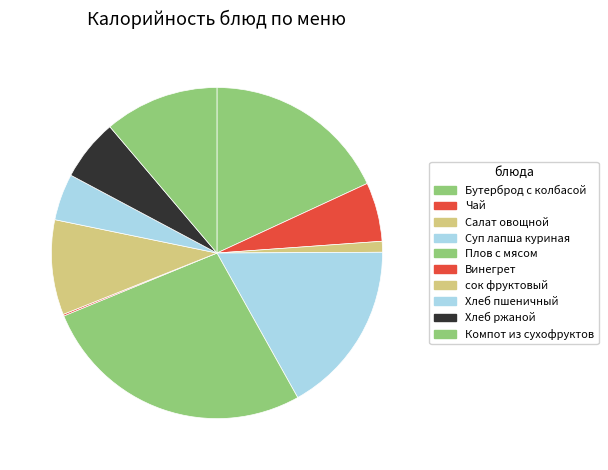

To the nearest percent, what is the average slice percentage?

10%